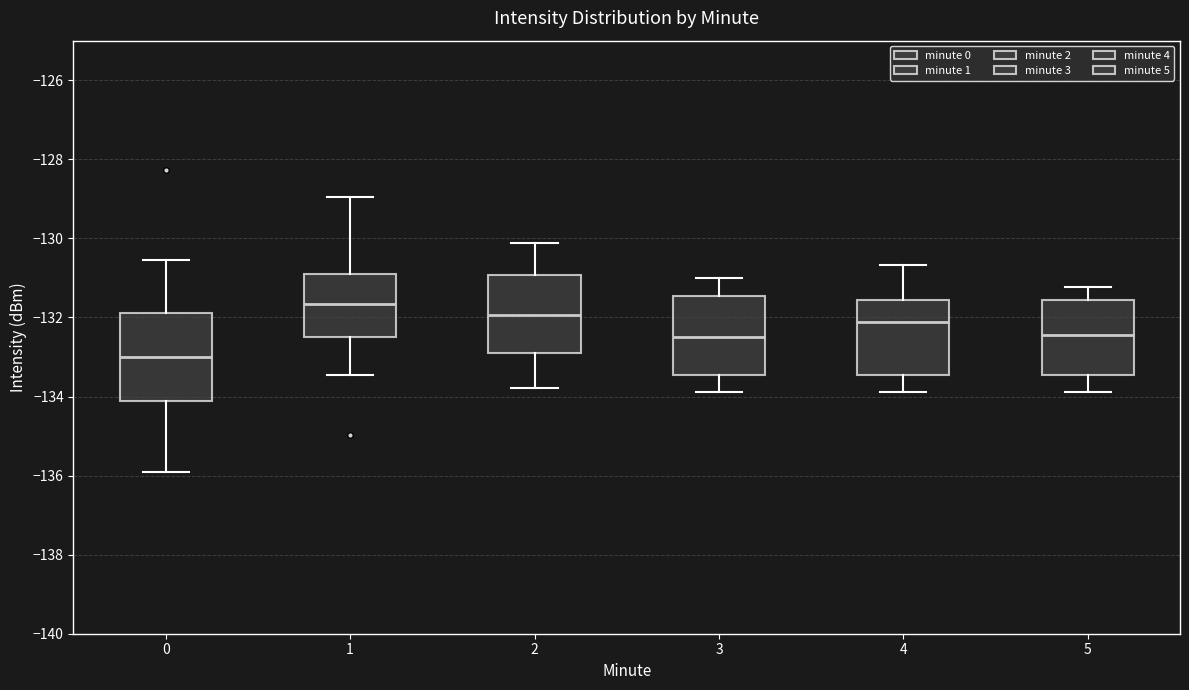

Comparing the boxes themselves (not the whiskers), which one is the tallest?

0